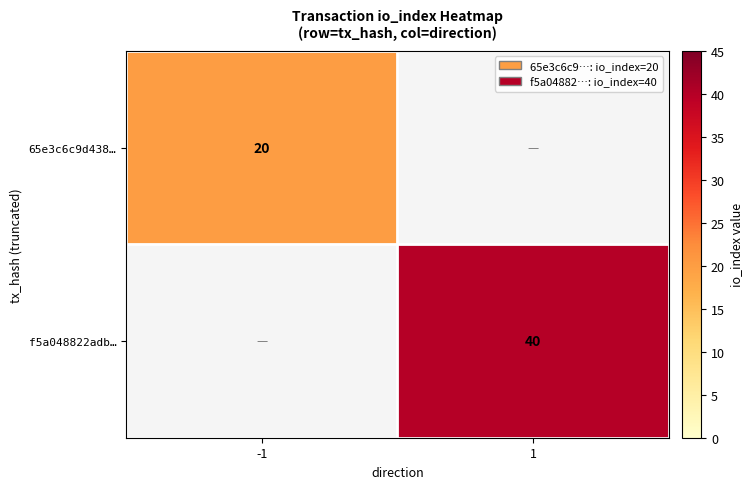

Is the value of 65e3c6c9d438… at -1 greater than the value of f5a048822adb… at 1?

No